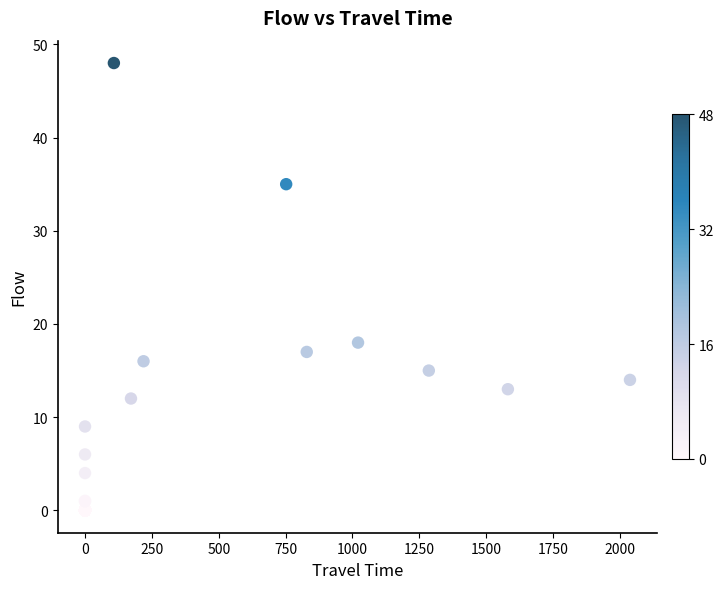

What Y value in the scatter plot is closest to 24?

18